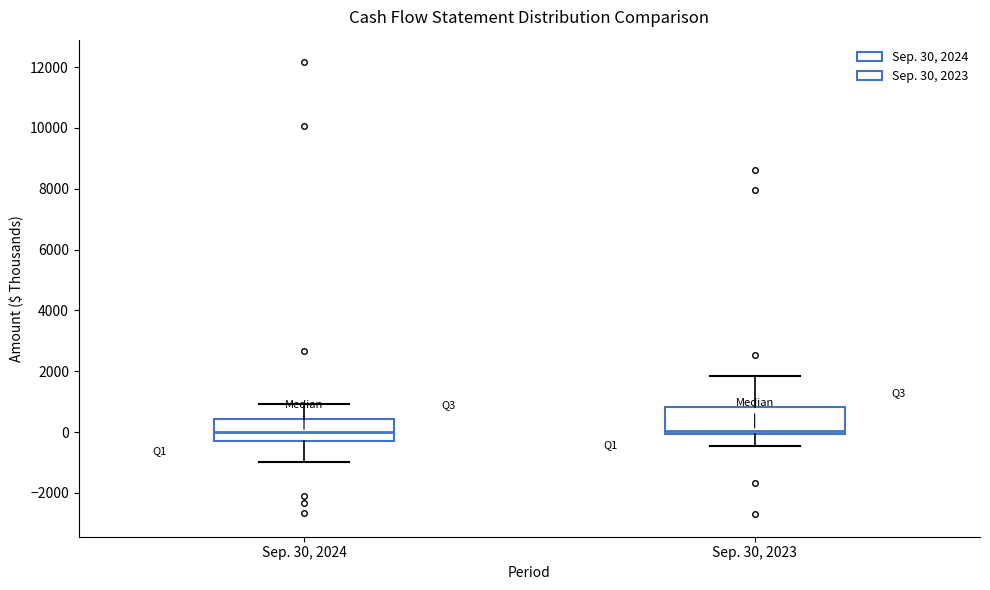

Reading left to right, read every box against the y-axis: the position of its median line, the range the box covers, and the ends of its whiskers. The values are not printed on the chart, so give them approximately, as read against the axis.

Sep. 30, 2024: median 0, box -200 to 400, whiskers -1000 to 1000
Sep. 30, 2023: median 0 (just above the box's lower edge), box 0 to 800, whiskers -400 to 1800